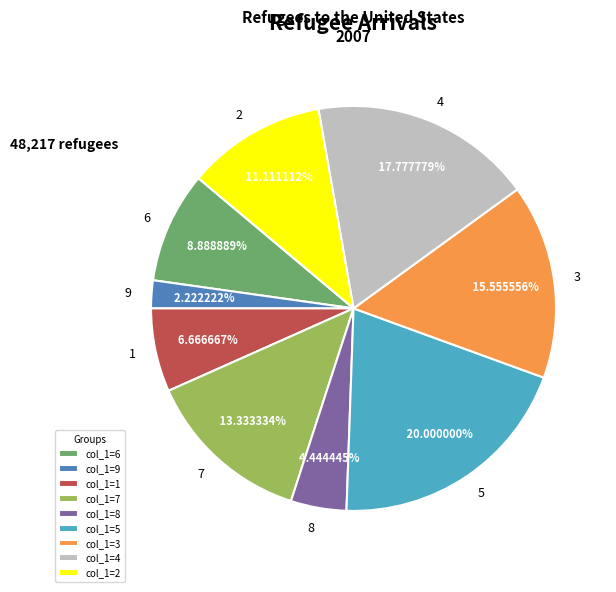

True or false: 7 accounts for 24% of the total.

False